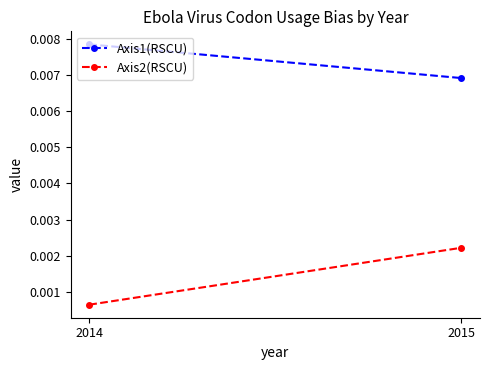

Which series changed the most between 2014 and 2015?

Axis2(RSCU)